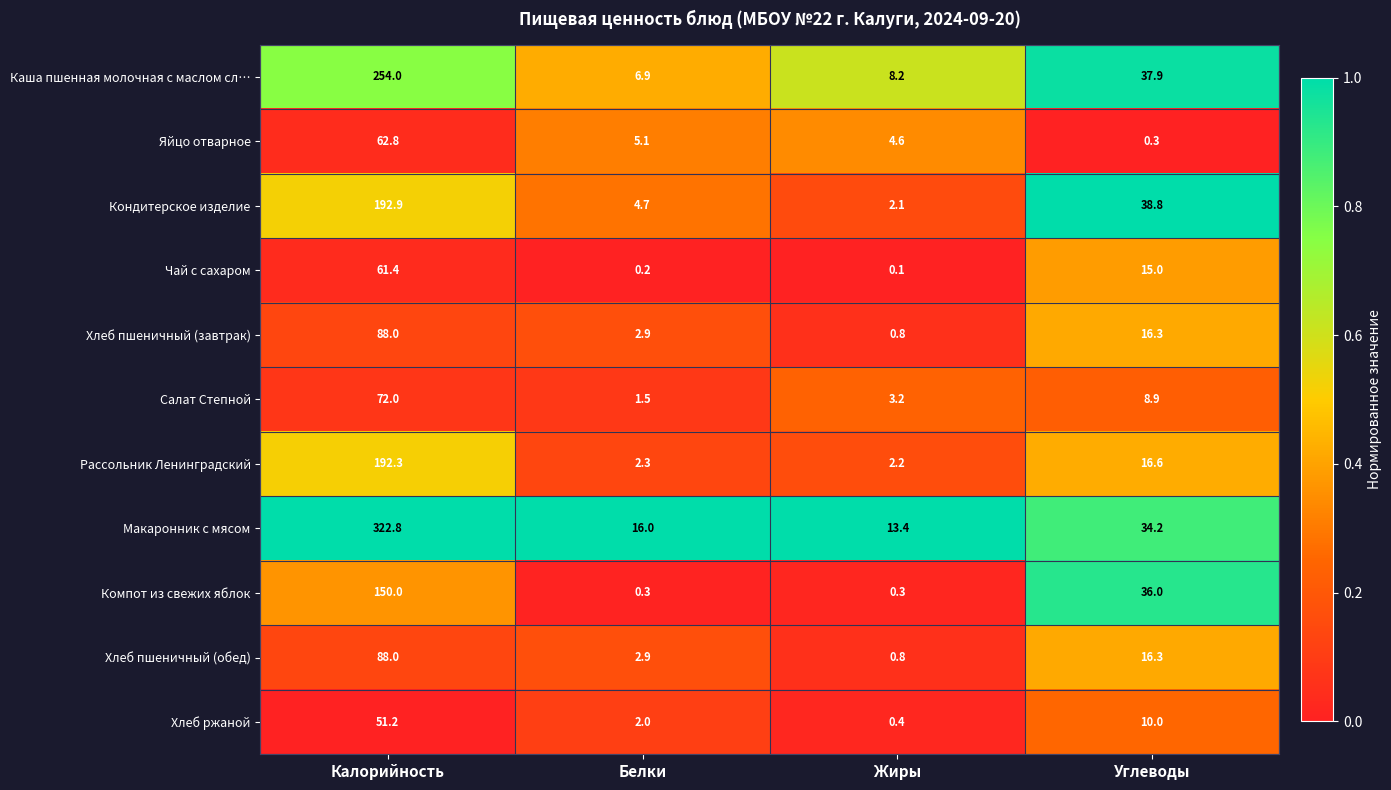

Where does the Макаронник с мясом series first go above 34?

Калорийность